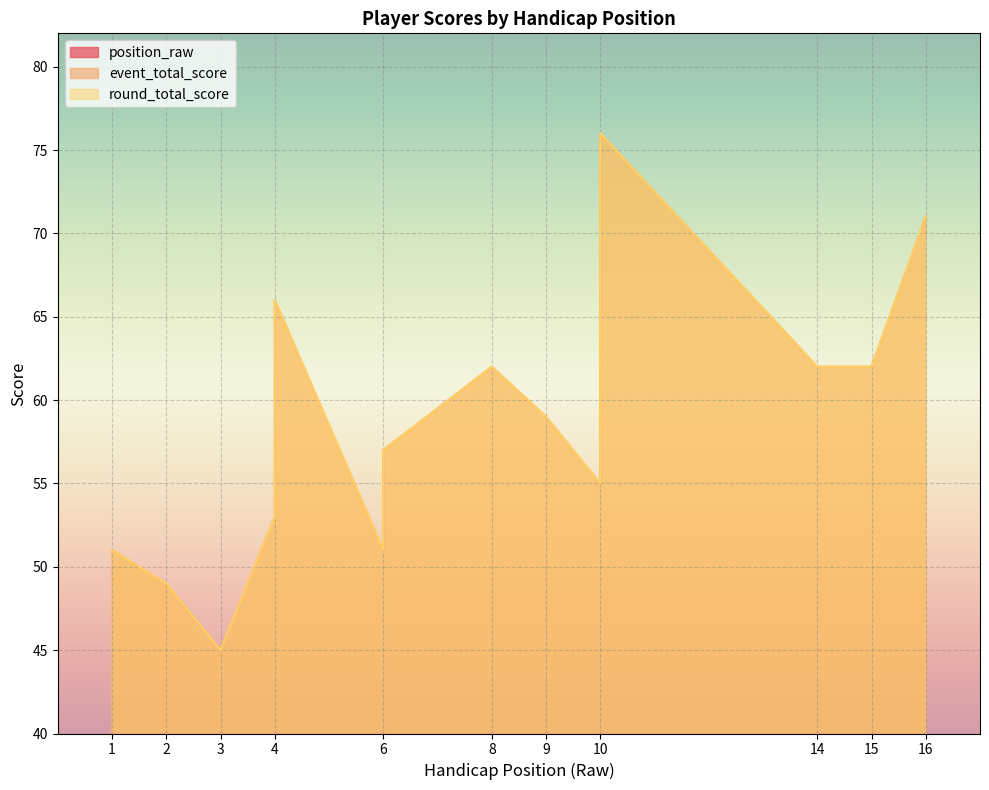

What is the total value across all series at 1?

105